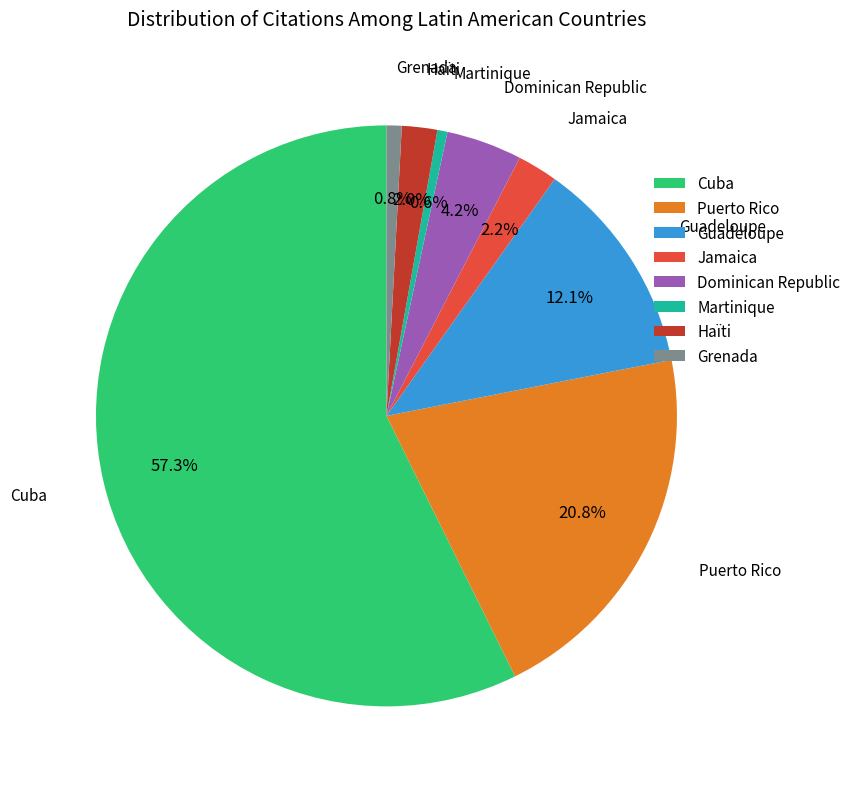

Is there any slice that represents more than half of the pie?

Yes